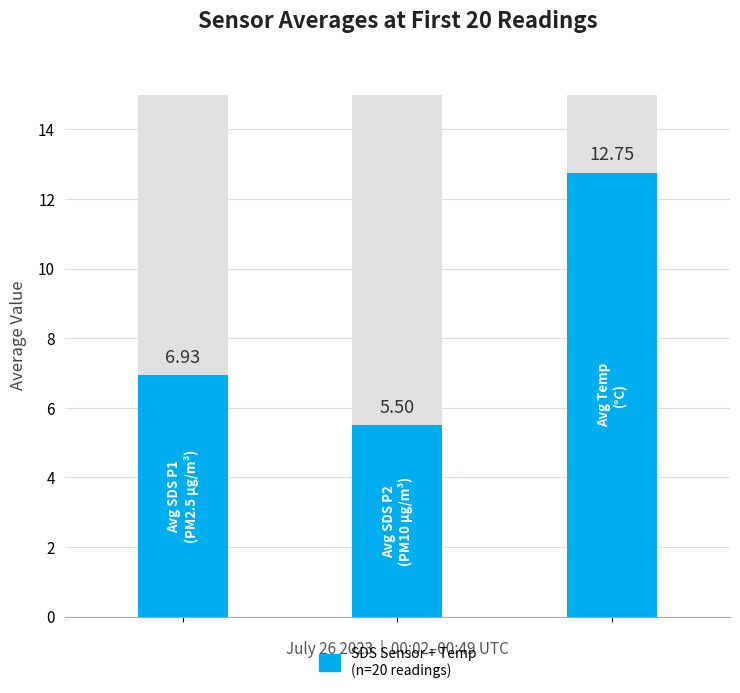

True or false: the data shows 1.1 at 1.

False